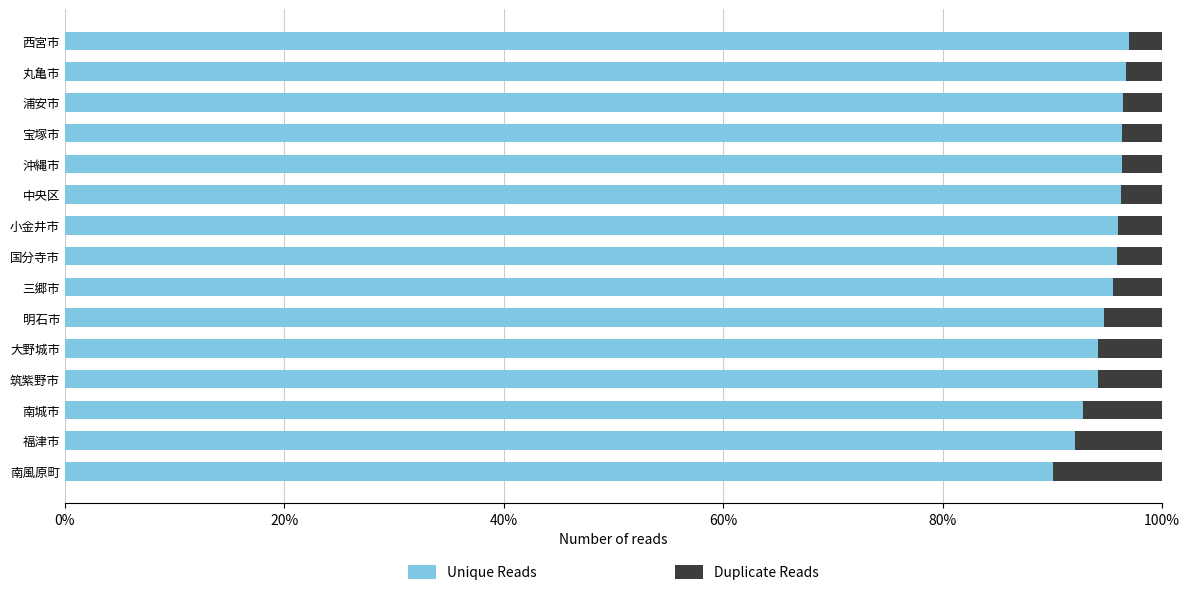

Reading left to right, extract all data points from this chart.

Unique Reads: 0.9	0.9	0.9	0.9	0.9	0.9	1.0	1.0	1.0	1.0	1.0	1.0	1.0	1.0	1.0
Duplicate Reads: 0.1	0.1	0.1	0.1	0.1	0.1	0.0	0.0	0.0	0.0	0.0	0.0	0.0	0.0	0.0